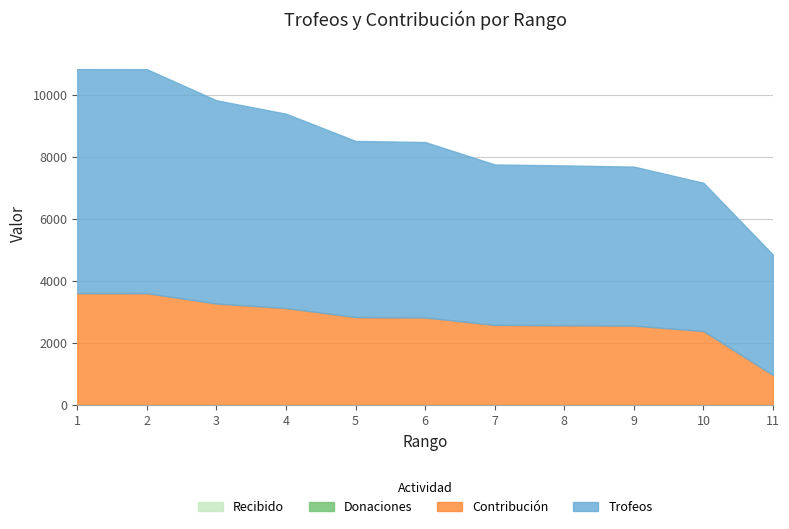

List the labels in order of Trofeos value, largest first.

1, 2, 3, 4, 5, 6, 7, 8, 9, 10, 11